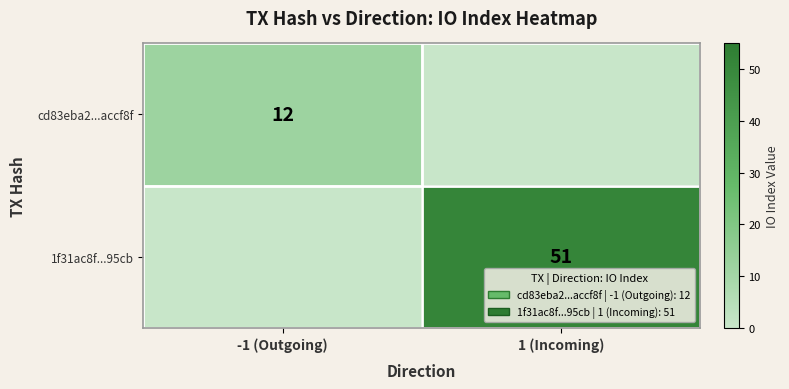

Is the value of cd83eba2...accf8f at -1 (Outgoing) greater than the value of 1f31ac8f...95cb at 1 (Incoming)?

No